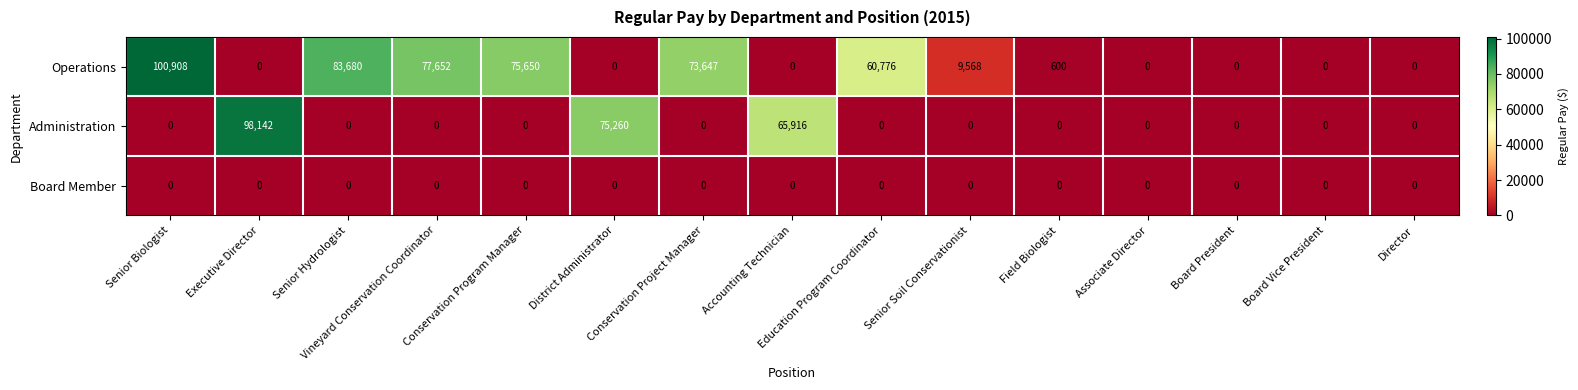

What is the maximum value shown in the chart?

100908